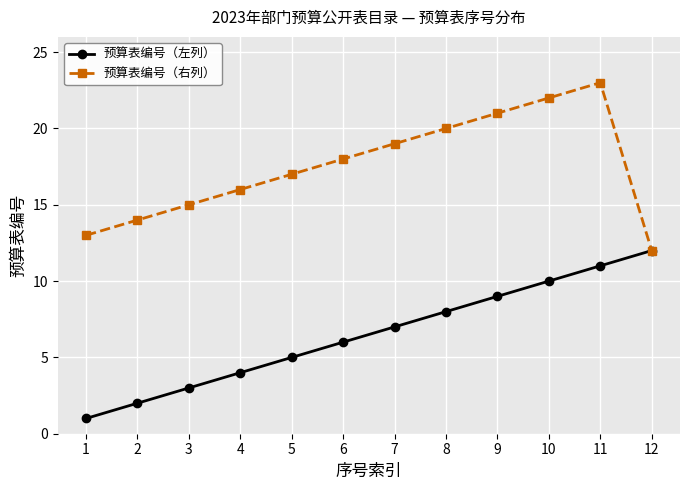

True or false: 预算表编号（左列） has more than 2 points higher than both neighbors.

False